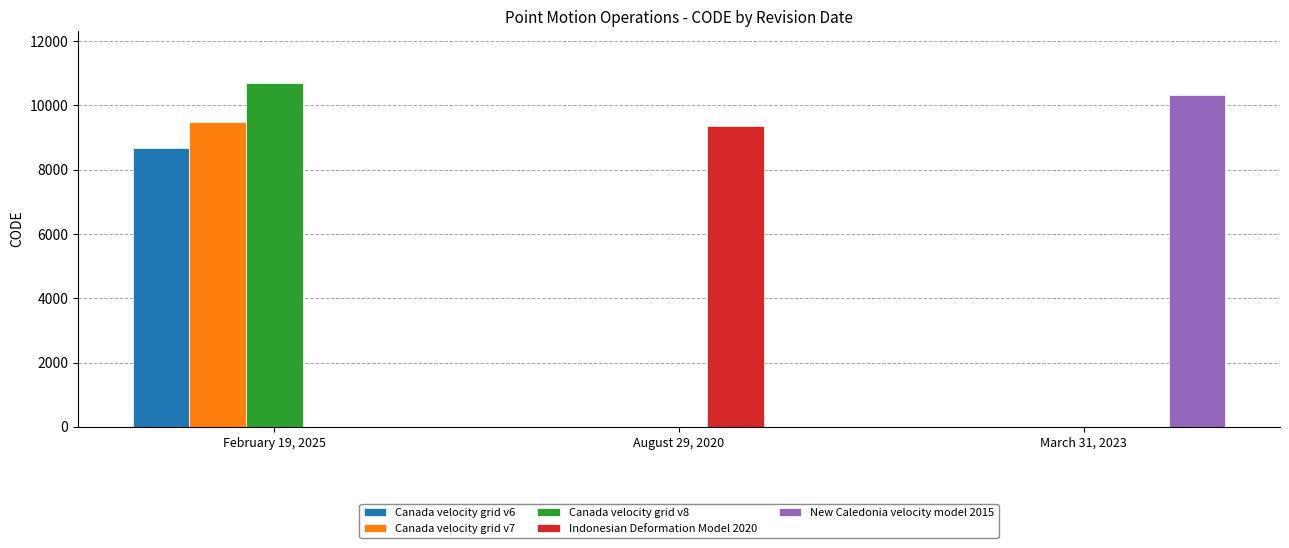

Which series changed the most between February 19, 2025 and March 31, 2023?

Canada velocity grid v8